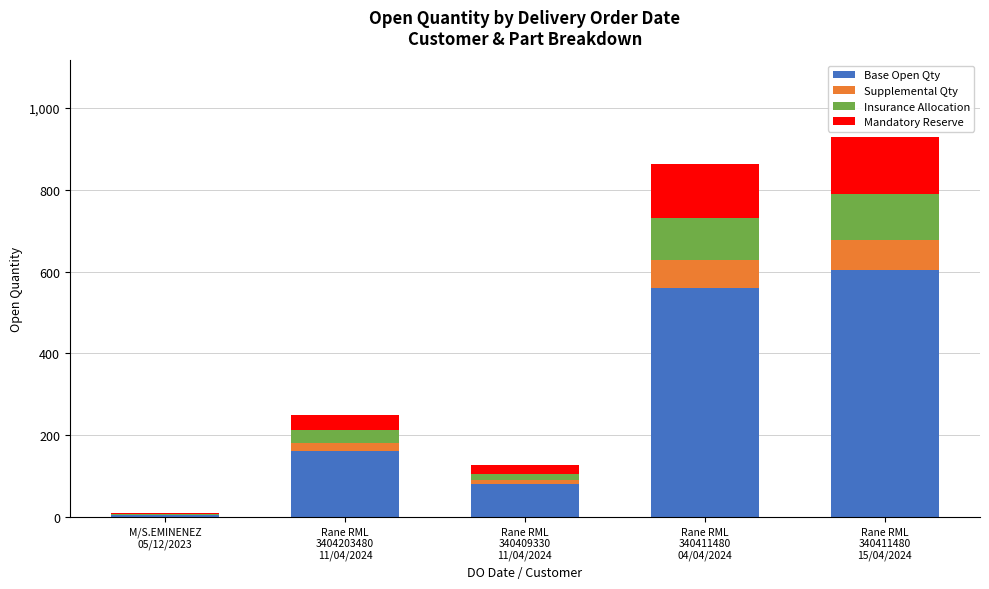

What is the highest value of the Base Open Qty series?

604